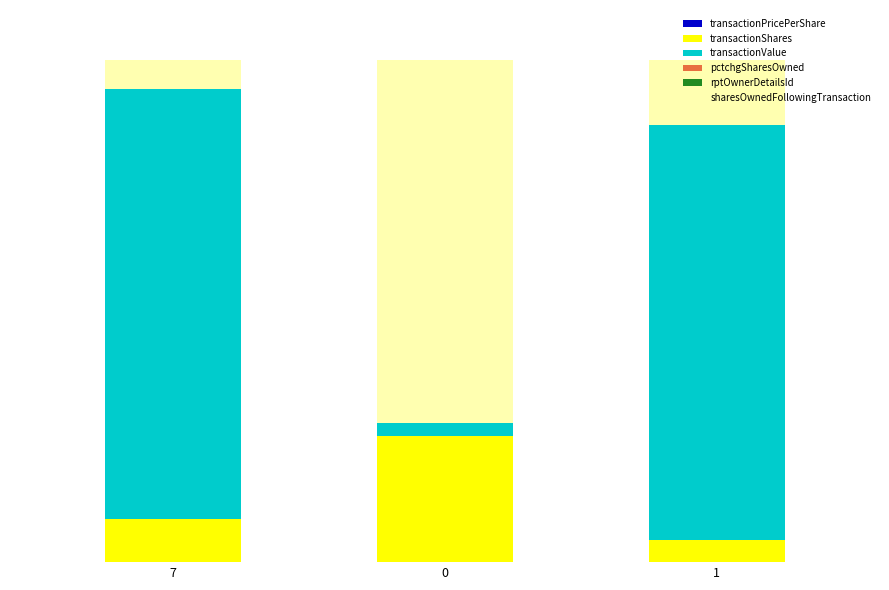

Are the bars horizontal?

No